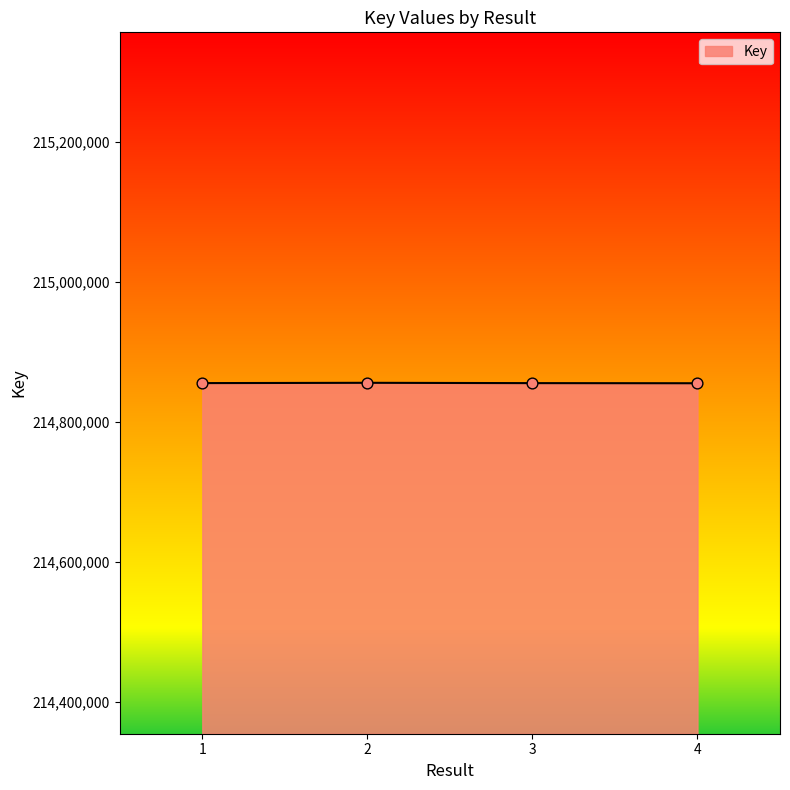

What is the ratio of the value at 3 to the value at 2?

1.0